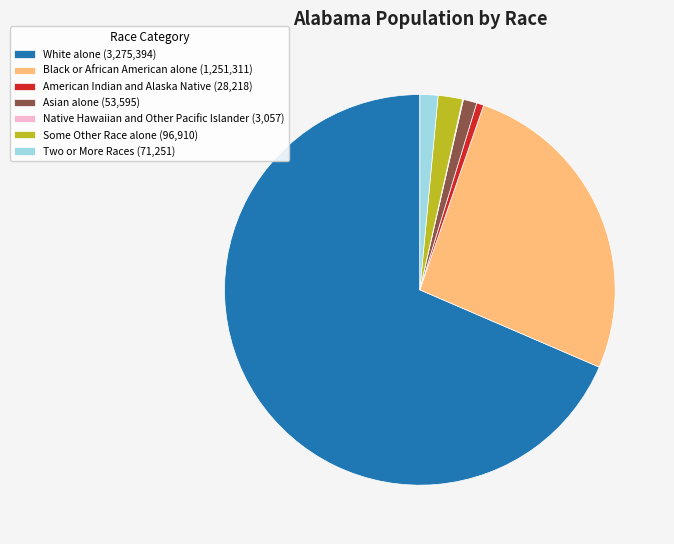

The American Indian and Alaska Native (28,218) slice represents 1% of the pie. True or false?

True